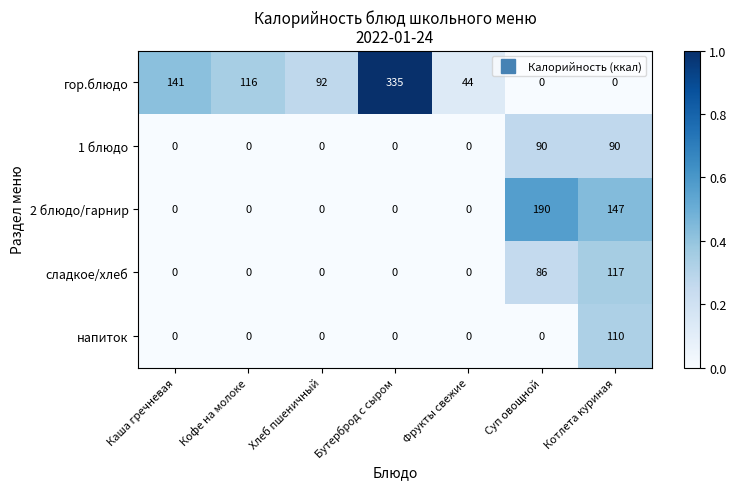

Is it true that 1 блюдо equals 0 at Каша гречневая?

True